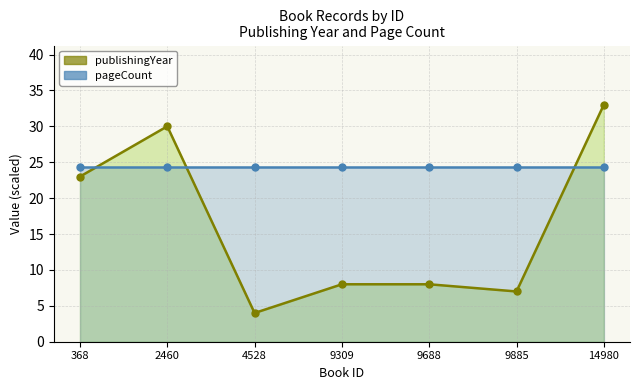

Which series has the widest spread of Y values?

publishingYear